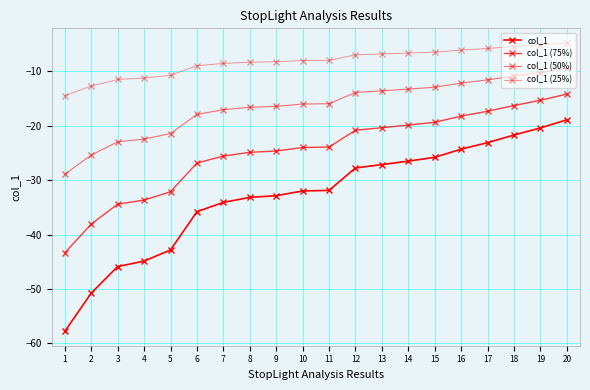

What is the value of the col_1 (25%) point at the 8th from the left?

-8.3